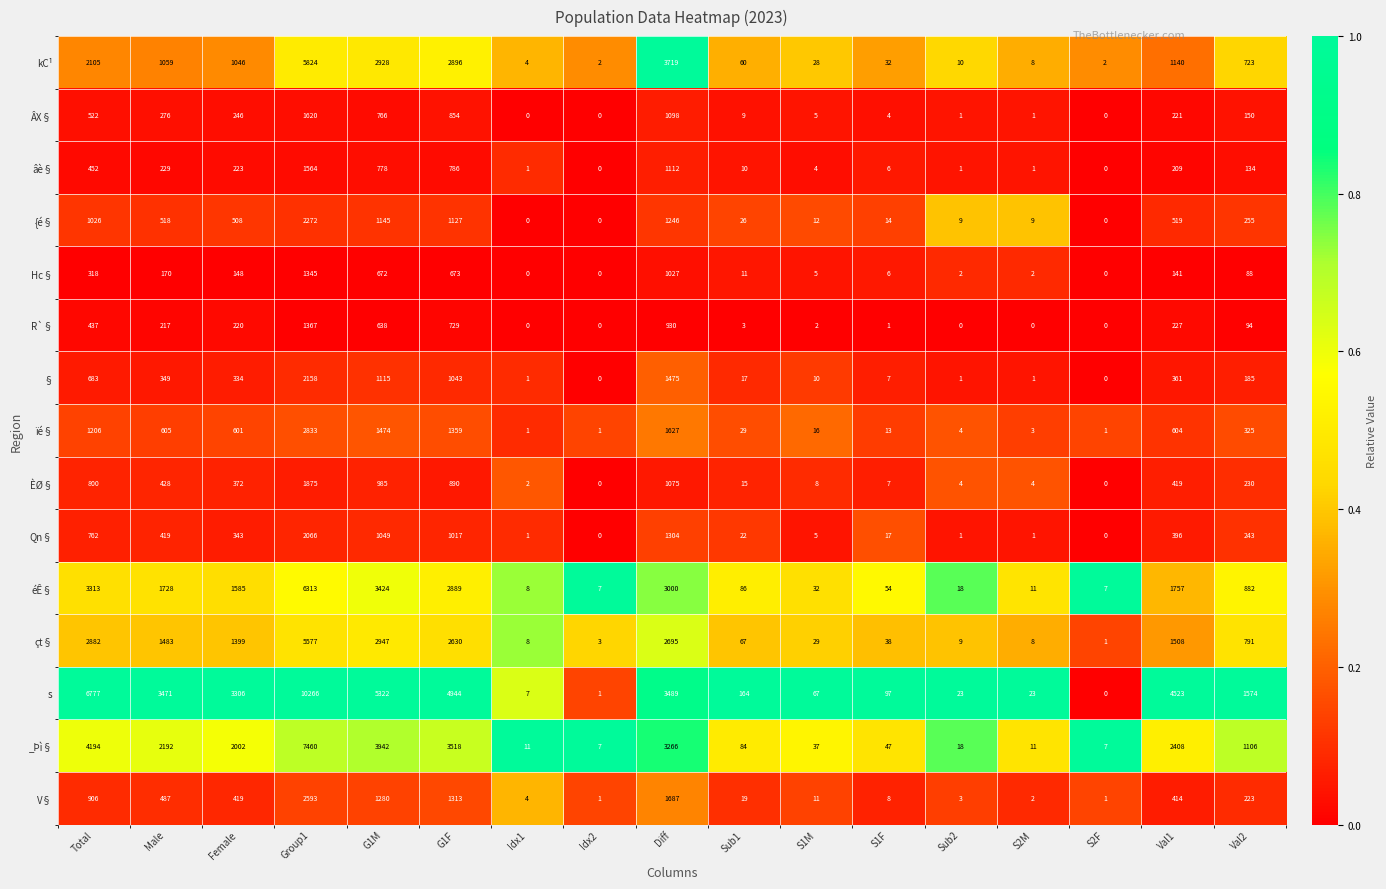

Is it true that s equals 15334 at Group1?

False